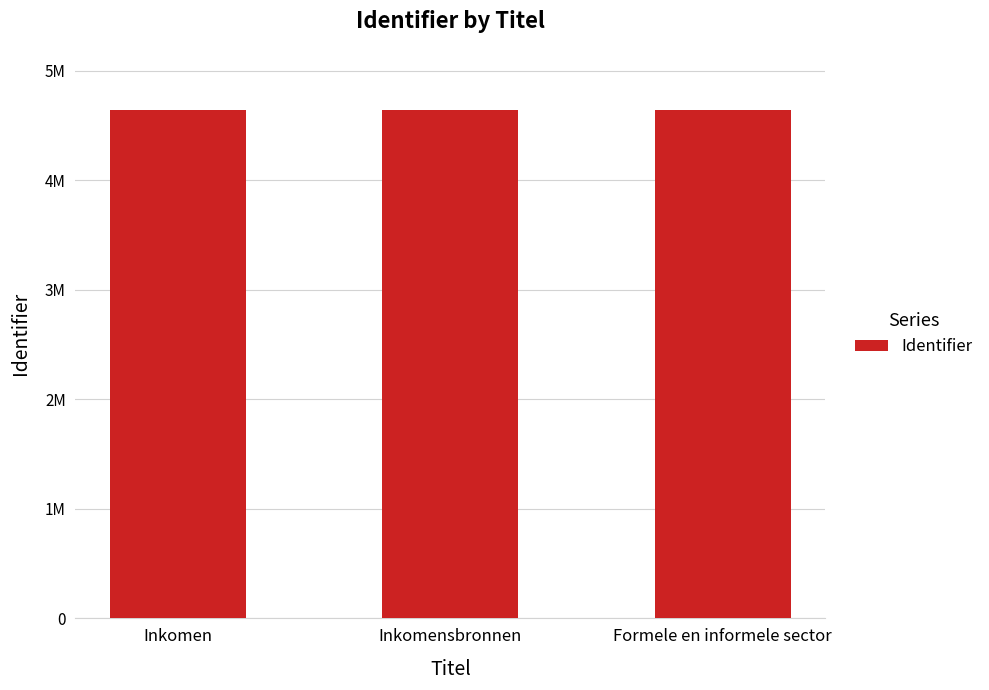

What is the greatest value displayed?

4637871